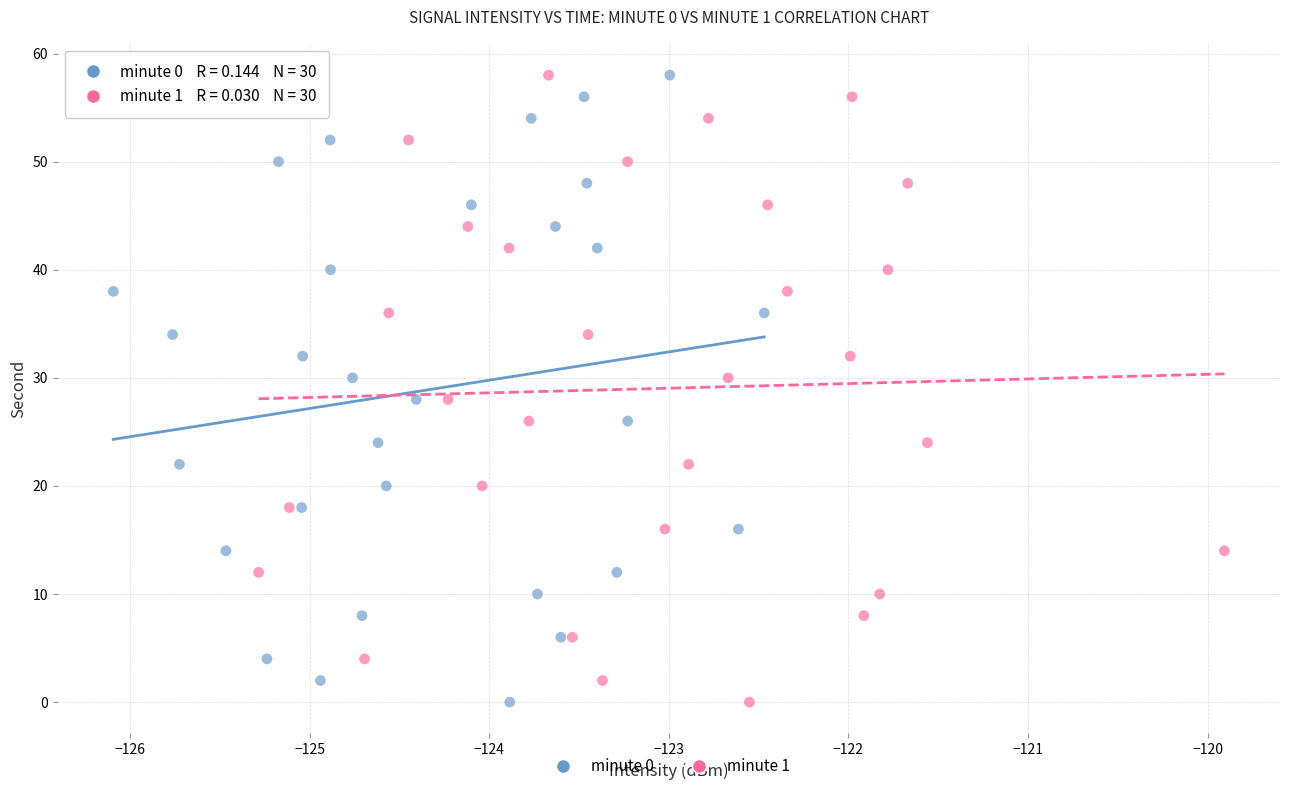

What are all the series names shown in the legend?

minute 0, minute 1